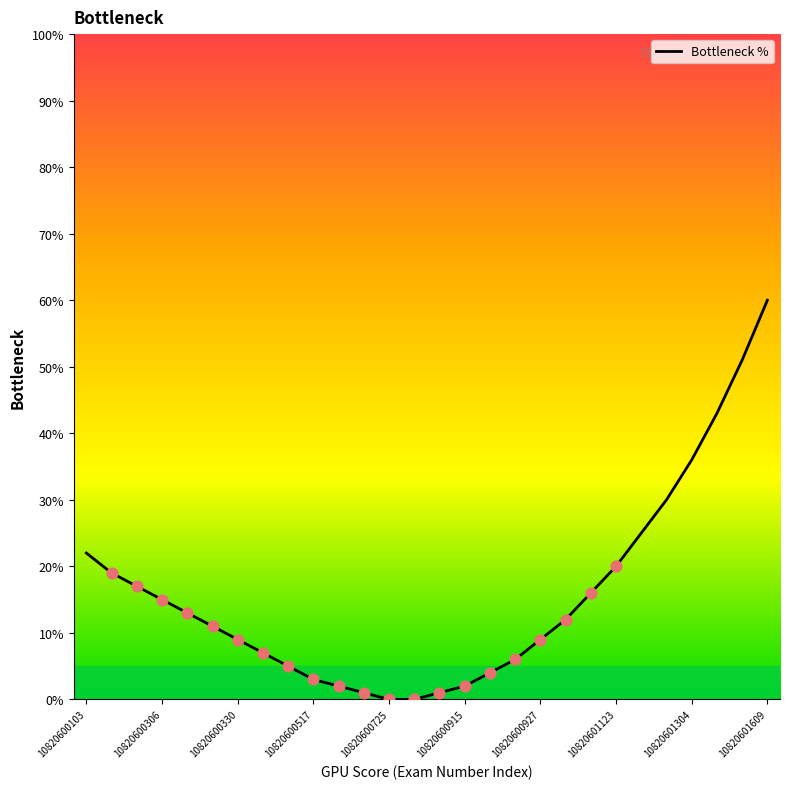

What is the maximum value shown in the chart?

60